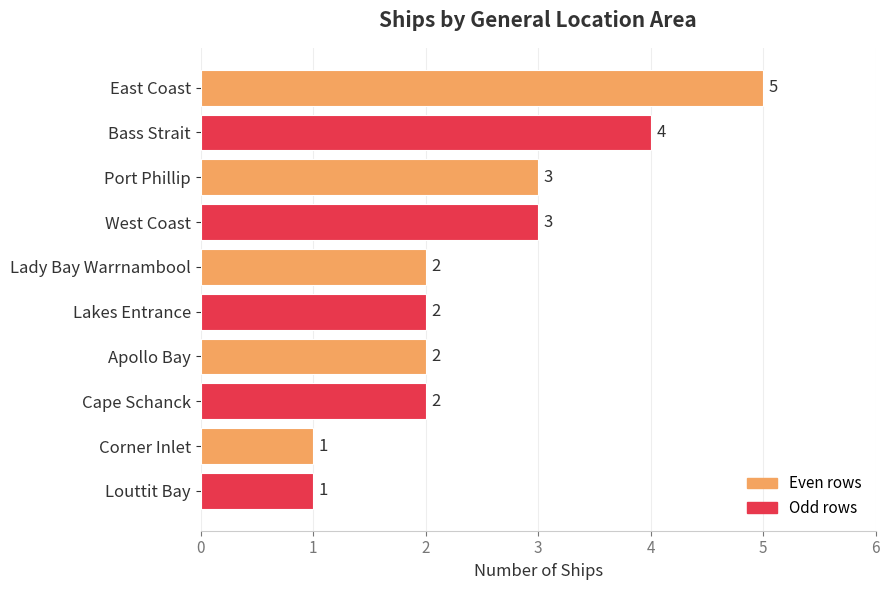

Between Corner Inlet and East Coast, which is larger?

East Coast